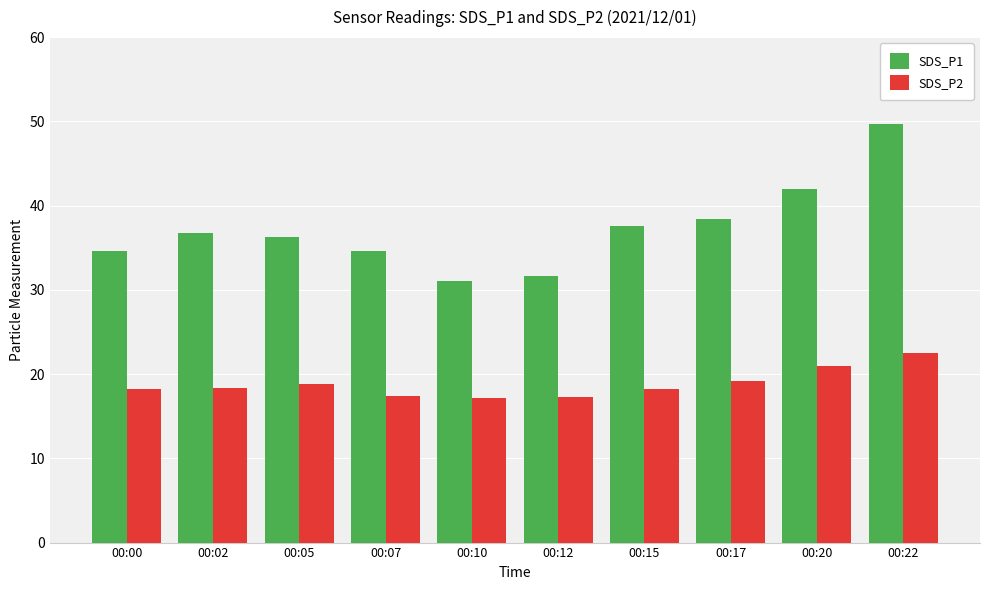

What is the lowest value of the SDS_P1 series?

31.1